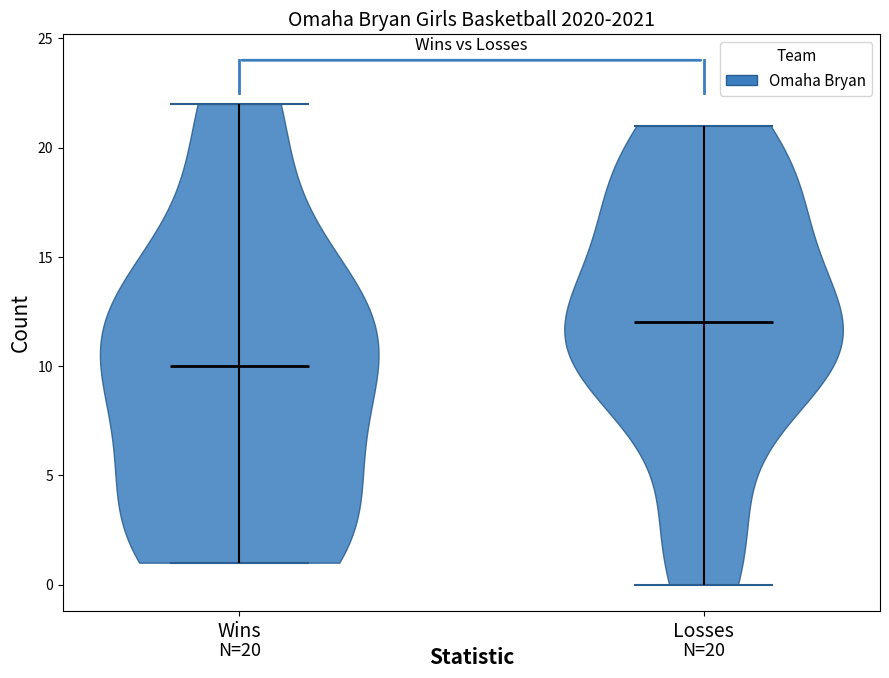

Which violin has the highest median line?

Losses